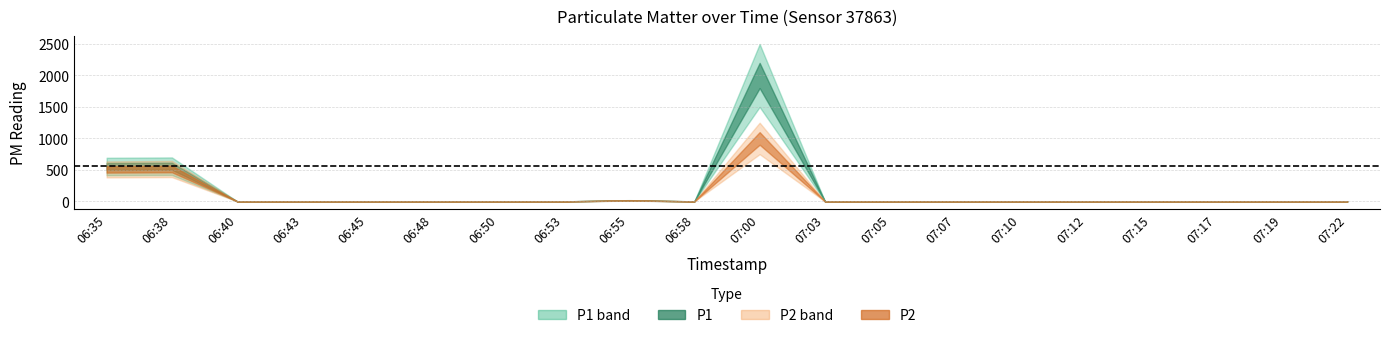

What is the difference between the maximum and minimum values in the P2 series?

999.9